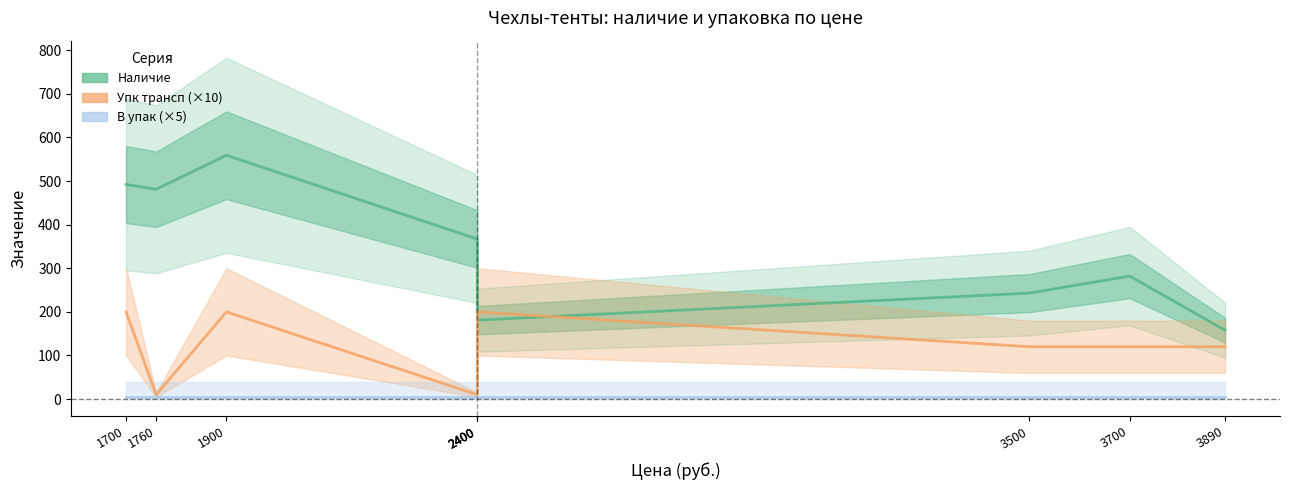

At which category does Упк трансп (×10) reach its first local valley?

1760